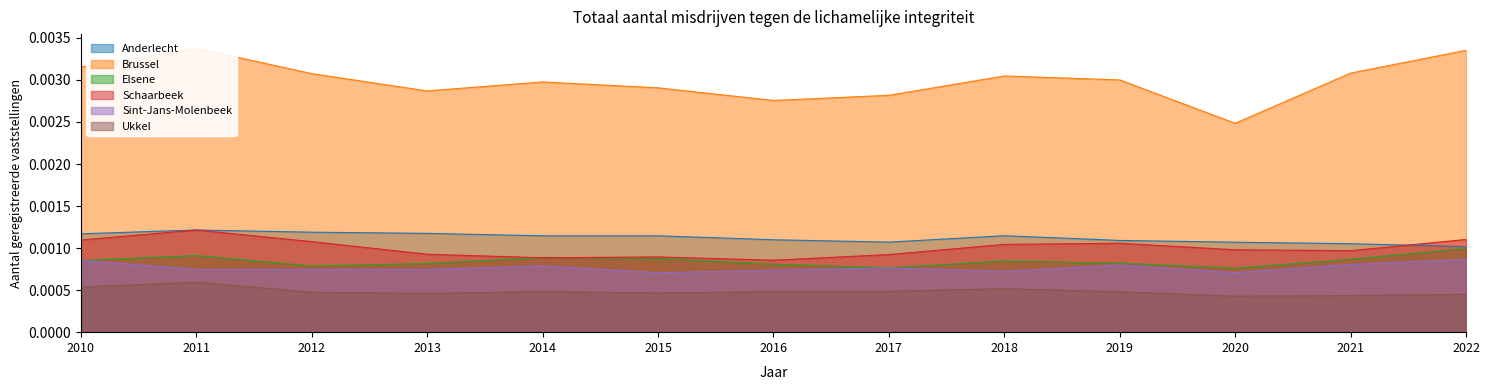

True or false: Anderlecht and Sint-Jans-Molenbeek intersect in this chart.

False